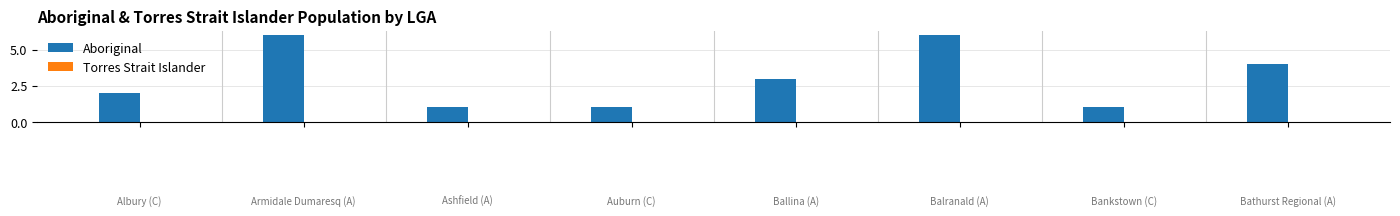

What is the greatest value displayed?

6